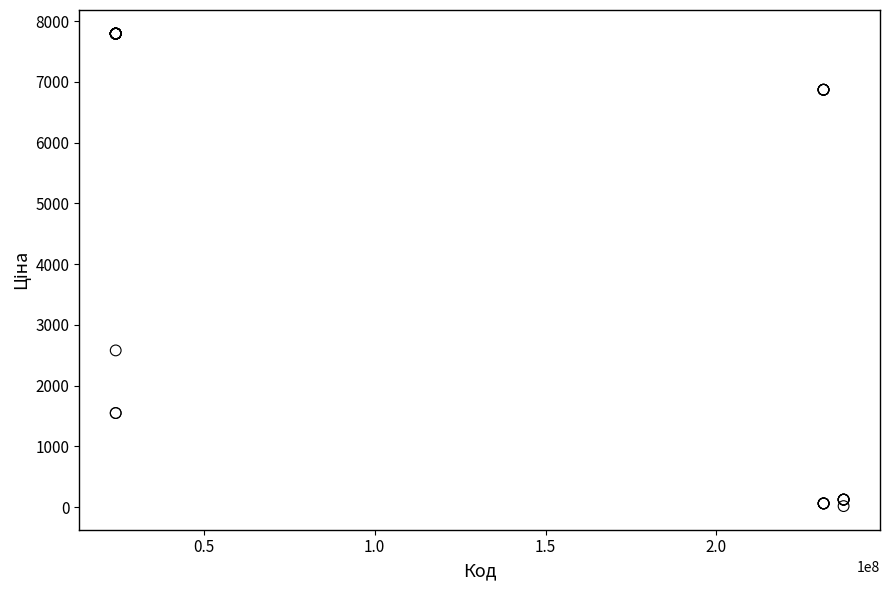

What Y value in the scatter plot is closest to 3904?

2578.7